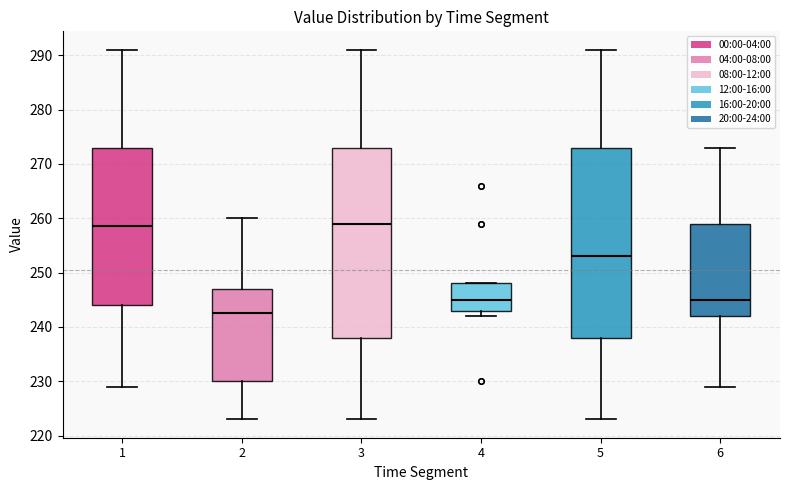

Which box has the lowest median line?

2